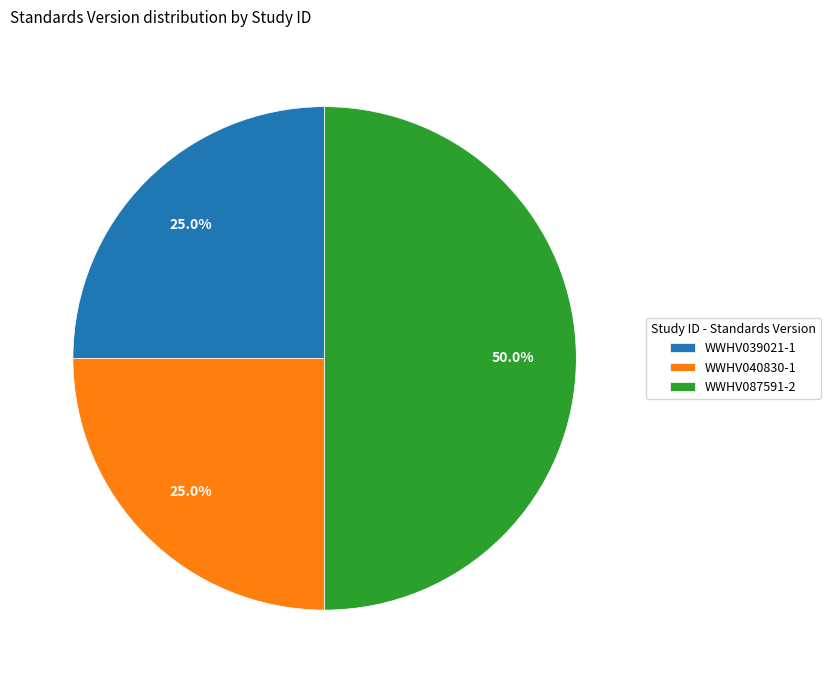

What is the total percentage of WWHV040830 and WWHV039021?

50.0%